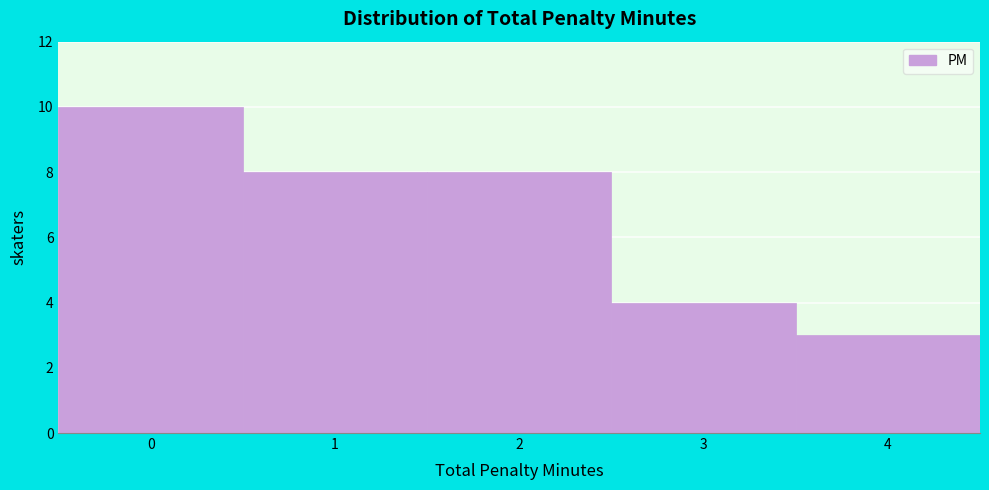

Reading left to right, transcribe this chart: for each bar, give the range it covers on the x-axis and its height. The values are not printed on the chart, so give them approximately, as read against the axis.

-0.5 to 0.5: 10
0.5 to 1.5: 8
1.5 to 2.5: 8
2.5 to 3.5: 4
3.5 to 4.5: 3